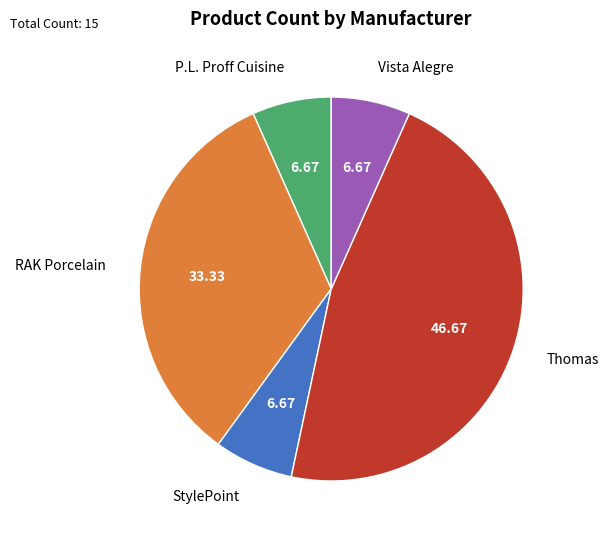

Is it true that Vista Alegre is 7% of the pie?

True